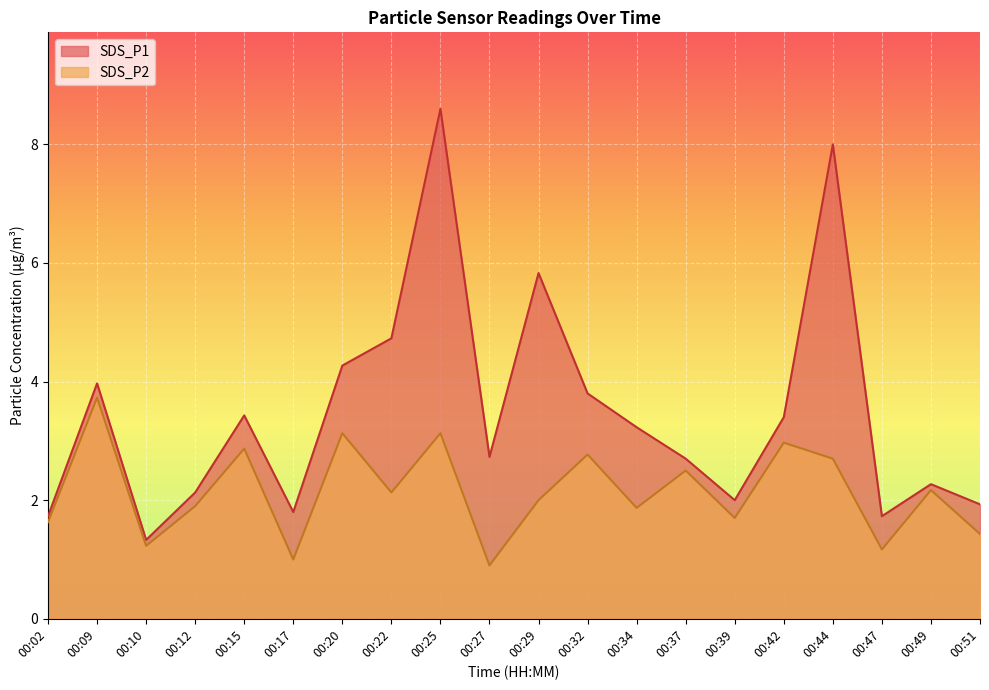

Is the value of SDS_P1 at 00:12 greater than the value of SDS_P2 at 00:51?

Yes